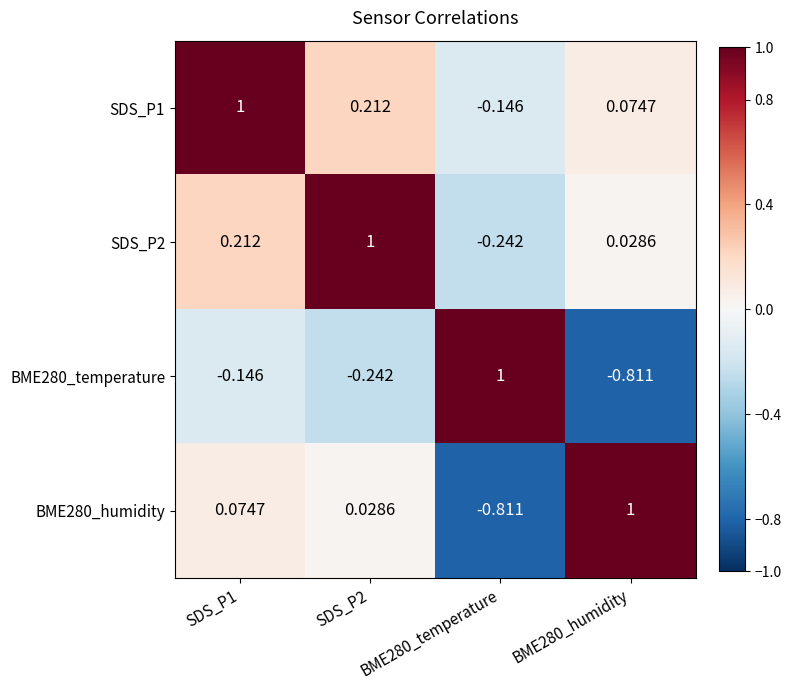

Rank the series by their maximum value, from lowest to highest.

SDS_P1, SDS_P2, BME280_temperature, BME280_humidity